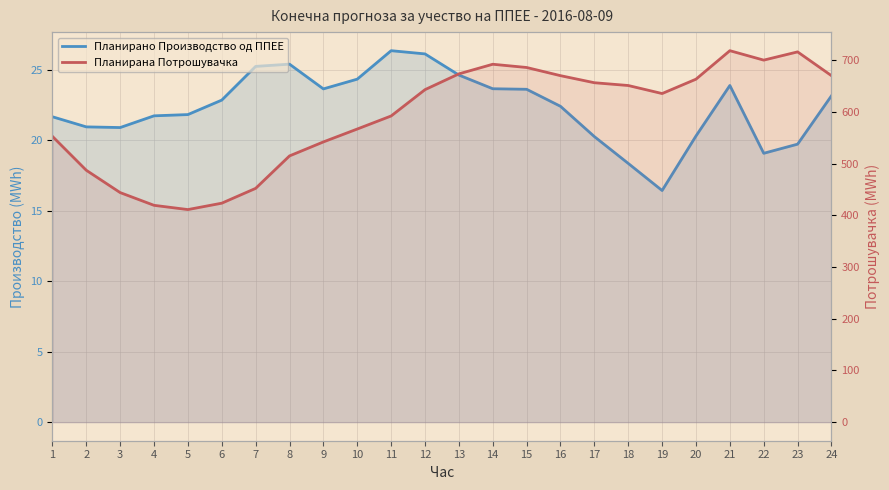

List the labels in order of Планирана Потрошувачка value, largest first.

21, 23, 22, 14, 15, 13, 16, 24, 20, 17, 18, 12, 19, 11, 10, 1, 9, 8, 2, 7, 3, 6, 4, 5